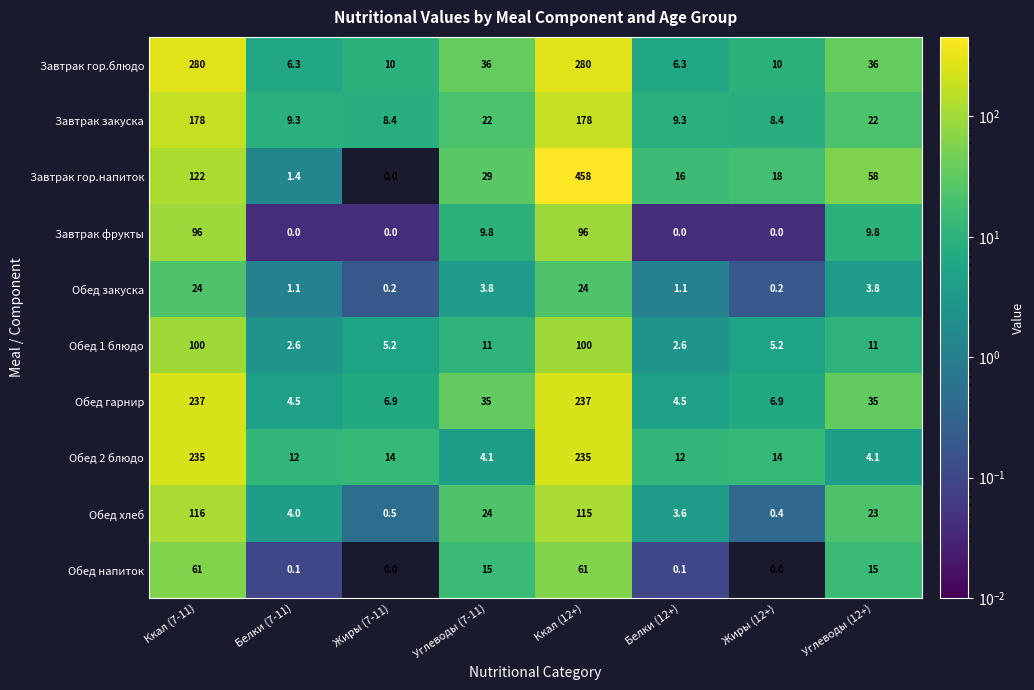

The value of Обед 1 блюдо at Жиры (12+) is 5.2. True or false?

True